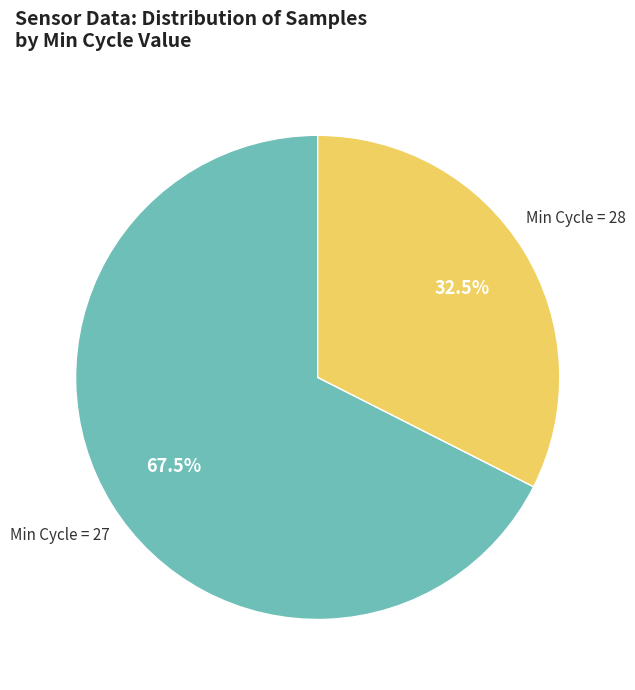

Does any single category account for the majority?

Yes